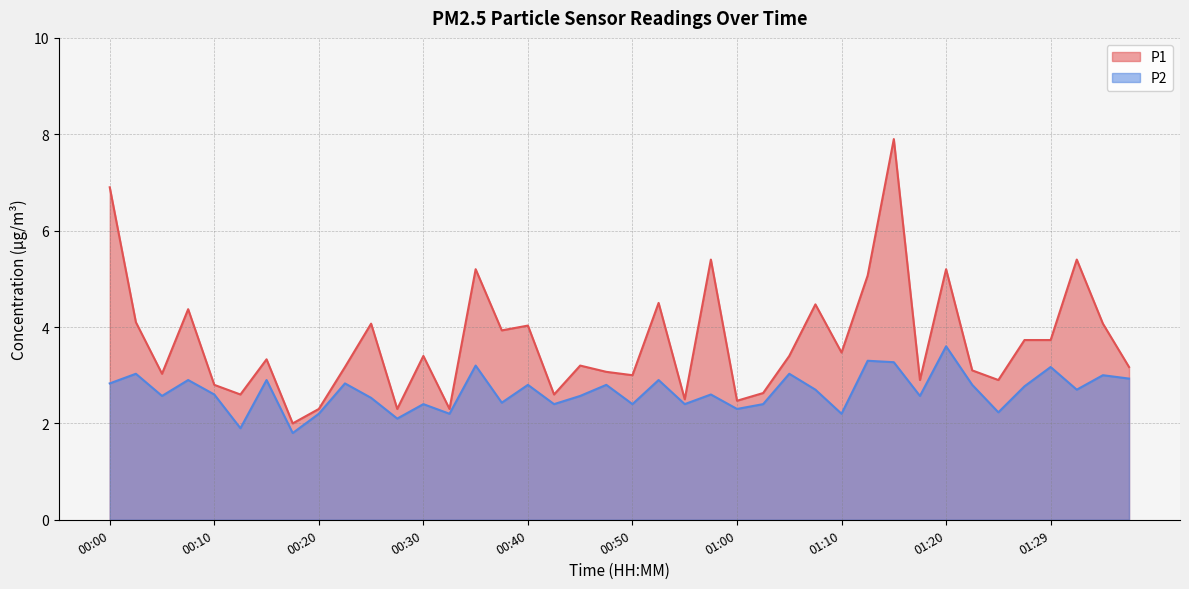

What value does the P2 series have at 00:25?

2.5